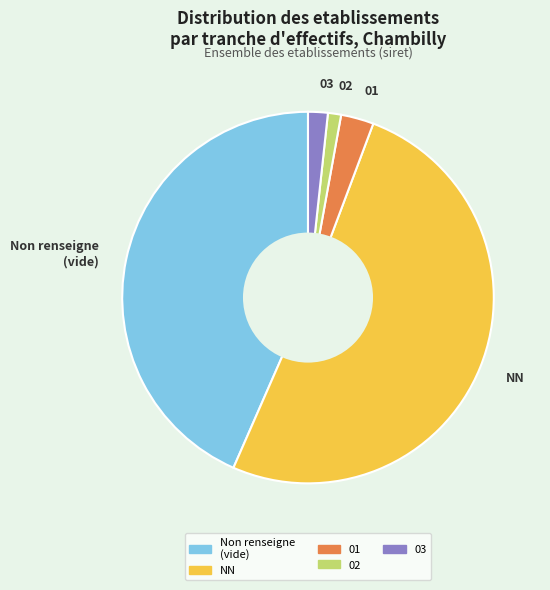

What is the largest slice in the pie chart?

NN